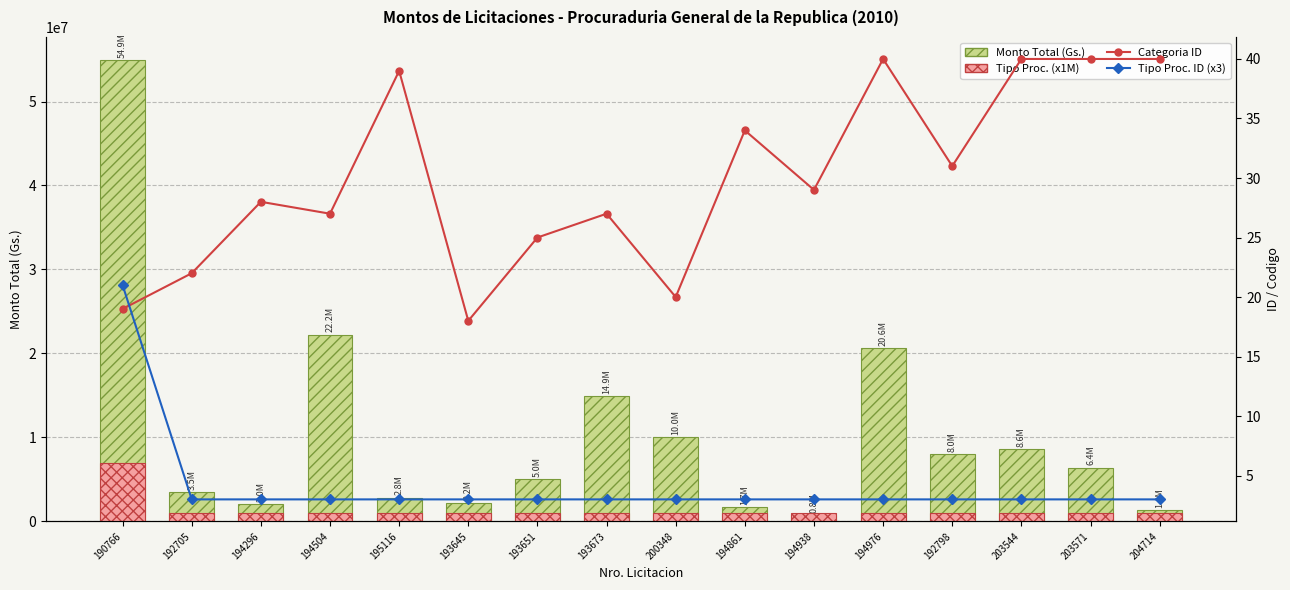

Reading right to left, transcribe all the data shown in this chart.

Monto Total: 204714=1352400	203571=6403400	203544=8600000	192798=7997710	194976=20603700	194938=757400	194861=1695000	200348=10000000	193673=14885900	193651=4999700	193645=2222500	195116=2840000	194504=22210610	194296=2048250	192705=3450000	190766=54940356
Tipo Proc. (x1M): 204714=1000000	203571=1000000	203544=1000000	192798=1000000	194976=1000000	194938=1000000	194861=1000000	200348=1000000	193673=1000000	193651=1000000	193645=1000000	195116=1000000	194504=1000000	194296=1000000	192705=1000000	190766=7000000
Categoria ID: 204714=40	203571=40	203544=40	192798=31	194976=40	194938=29	194861=34	200348=20	193673=27	193651=25	193645=18	195116=39	194504=27	194296=28	192705=22	190766=19
Tipo Proc. ID (x3): 204714=3	203571=3	203544=3	192798=3	194976=3	194938=3	194861=3	200348=3	193673=3	193651=3	193645=3	195116=3	194504=3	194296=3	192705=3	190766=21